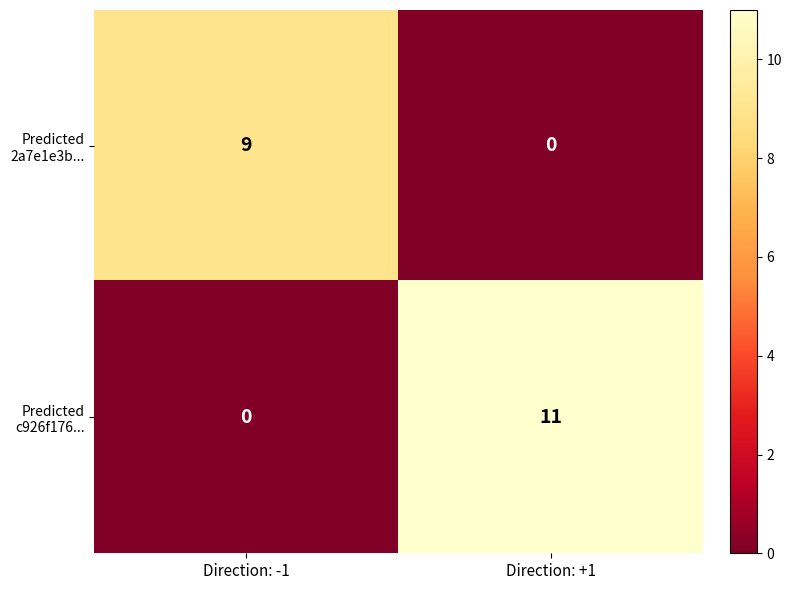

At which category is the sum across all series the highest?

Direction: +1